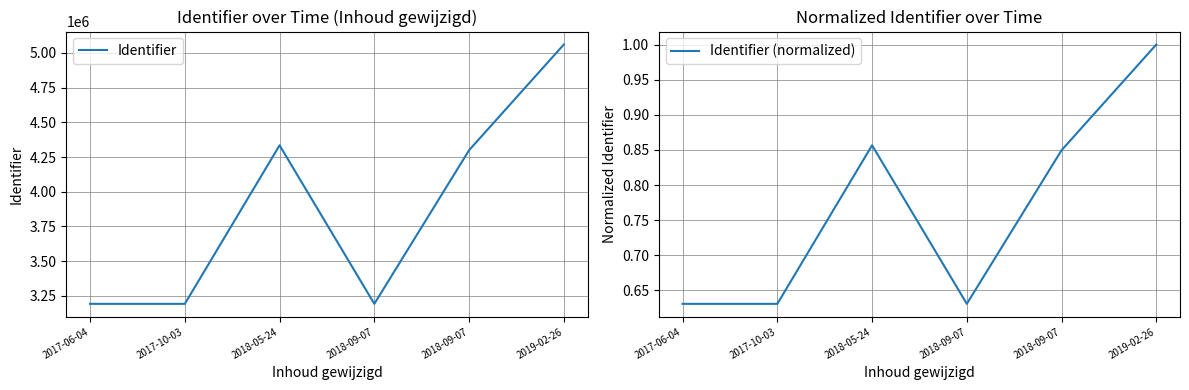

How many data points does each series have?

6